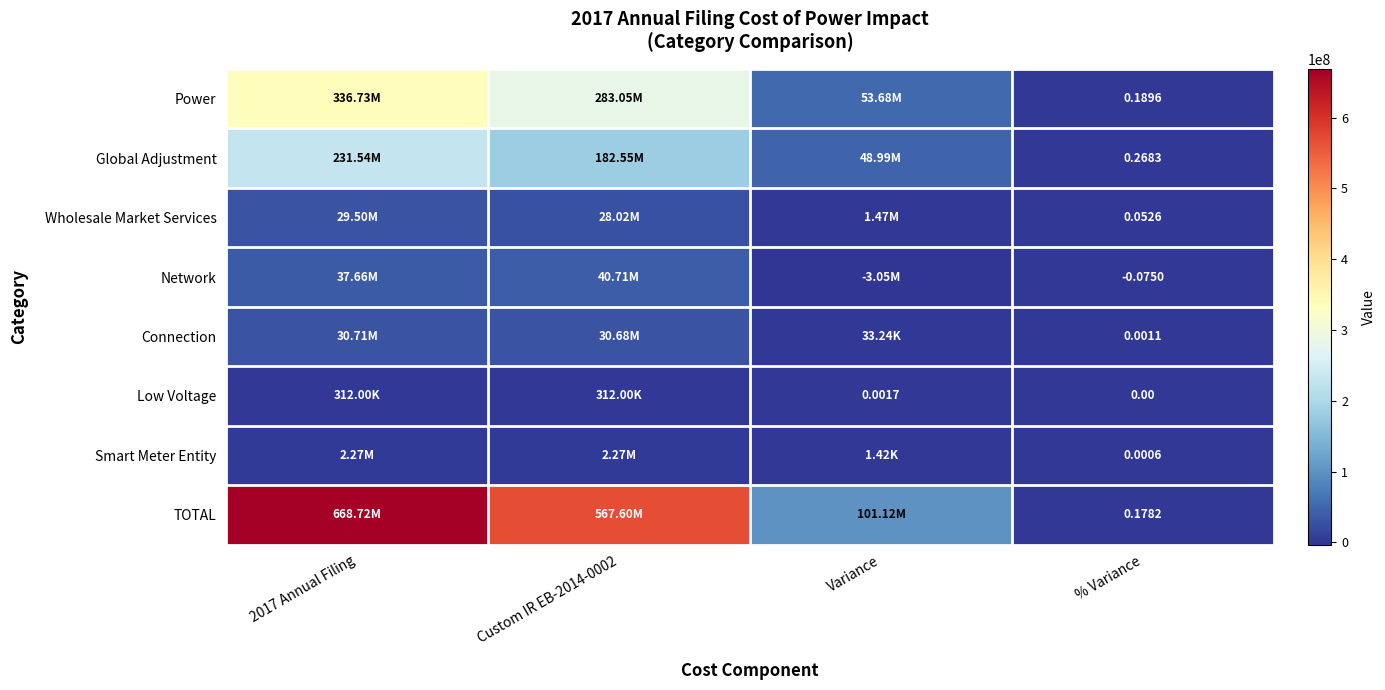

Count the number of categories in the chart.

4